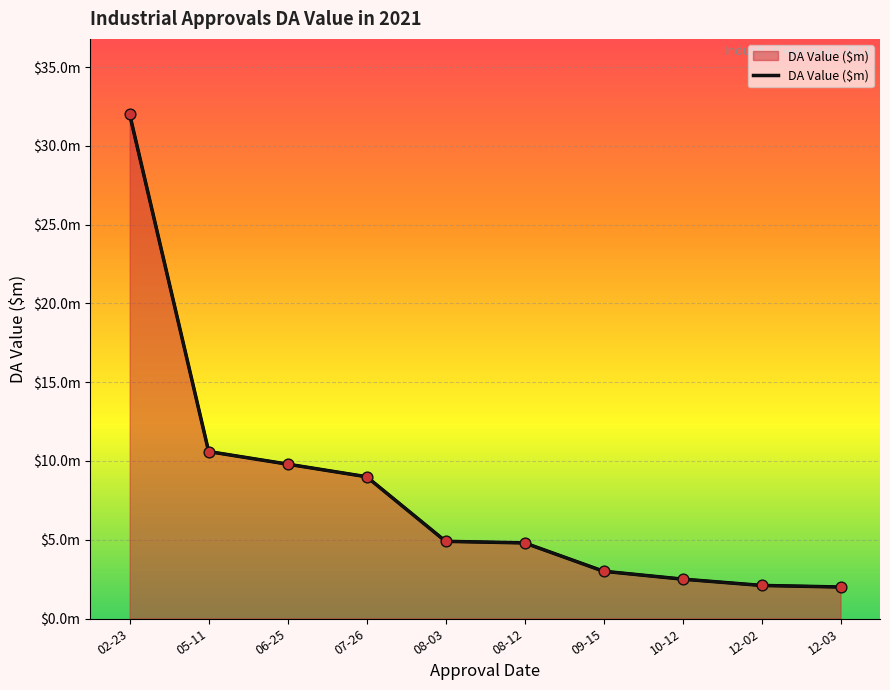

Does the chart have visible grid lines?

Yes